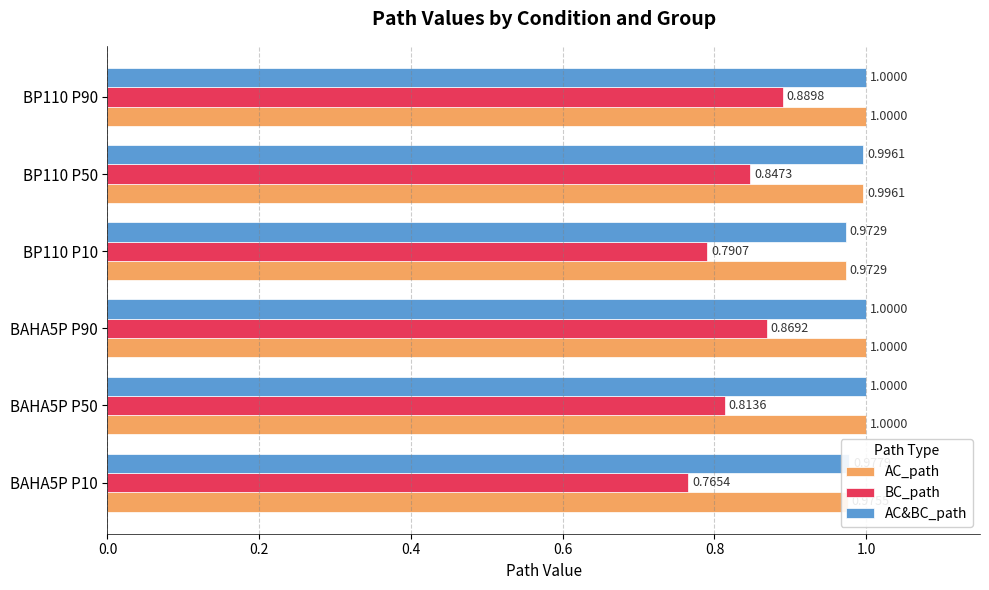

What is the average value of the AC&BC_path series?

1.0